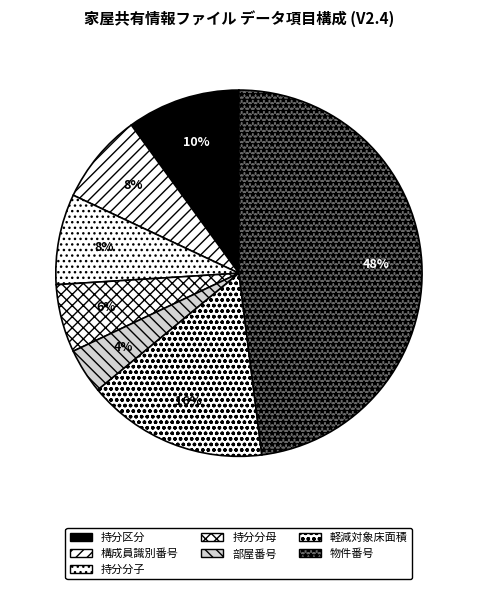

The 物件番号 slice represents 48% of the pie. True or false?

True